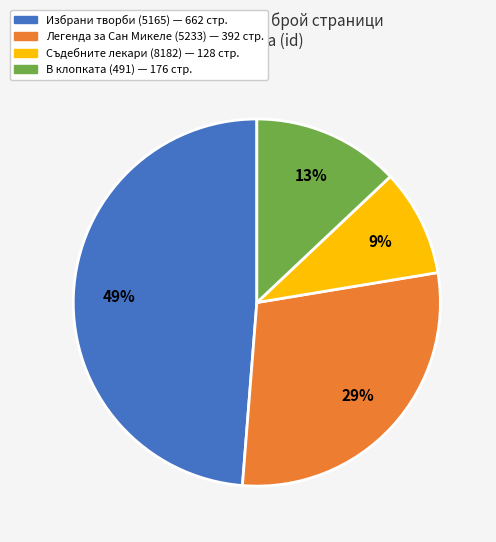

How many slices are in this pie chart?

4